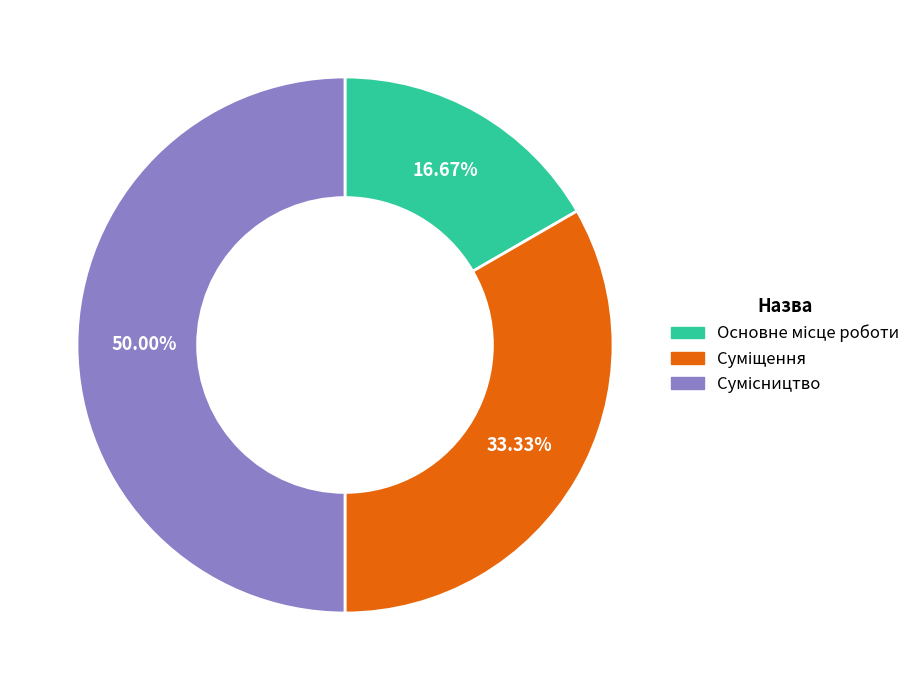

What is the total percentage of Сумісництво and Основне місце роботи?

66.7%